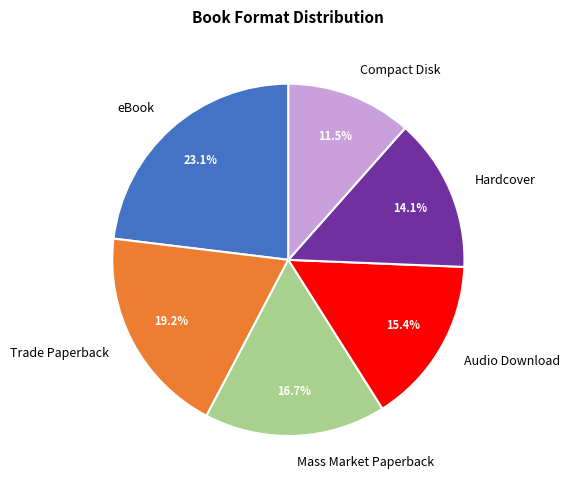

Which category has the biggest portion of the pie?

eBook